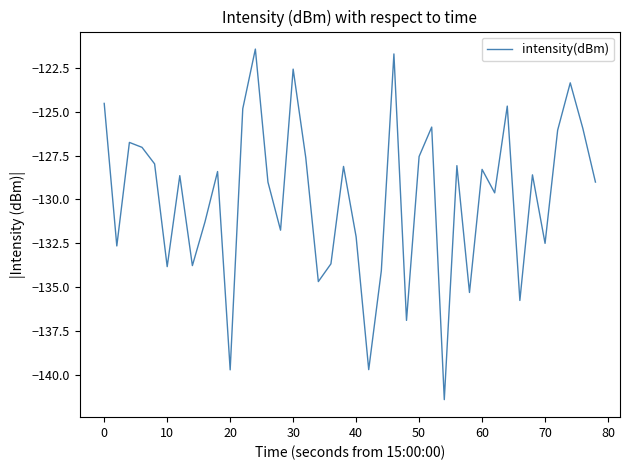

What is the difference between the maximum and minimum values?

19.9